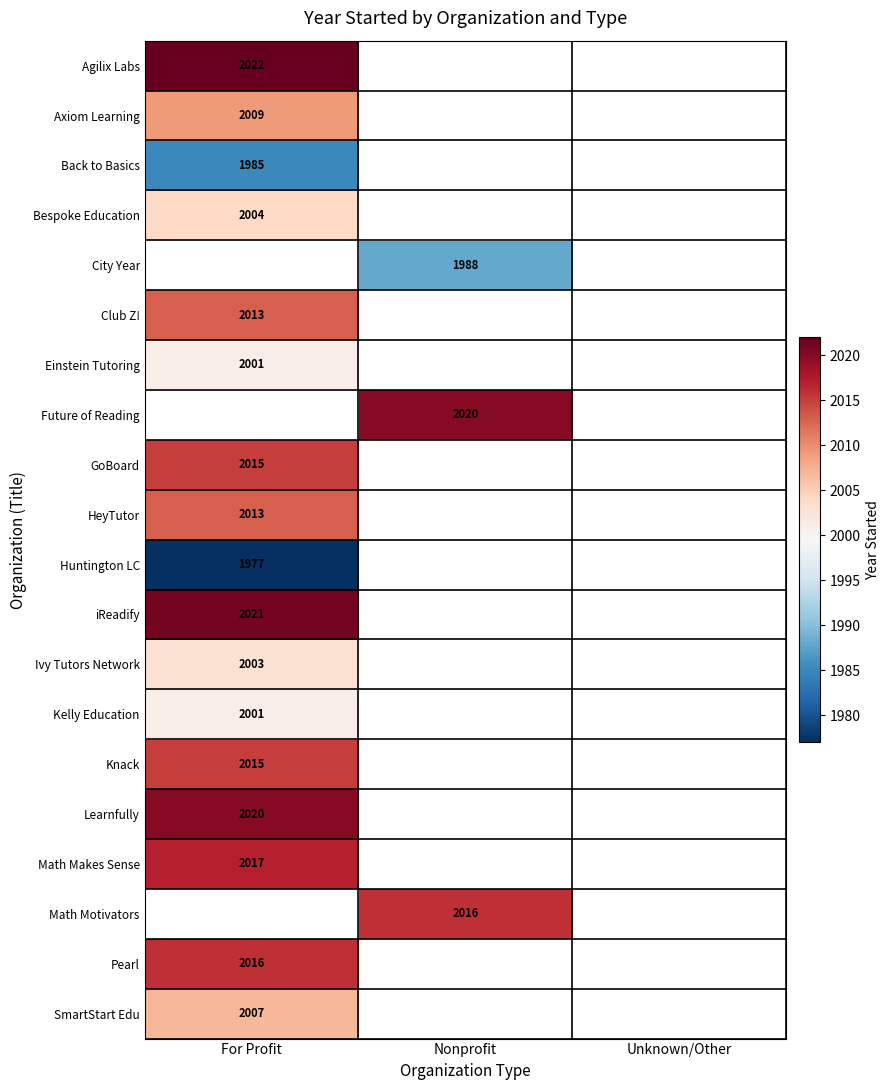

Is it true that Math Motivators equals 2016 at Nonprofit?

True